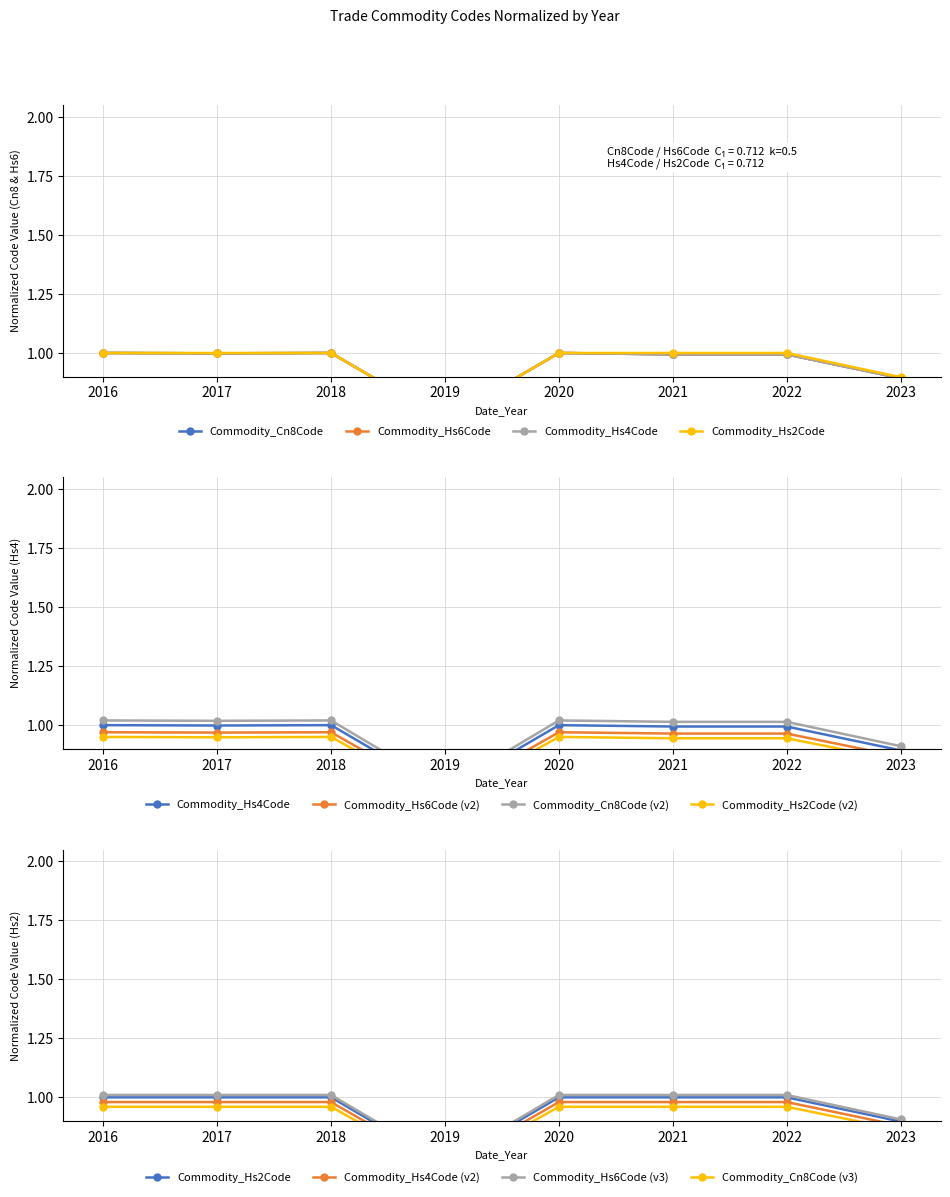

At which category does Commodity_Cn8Code reach its first local valley?

2017